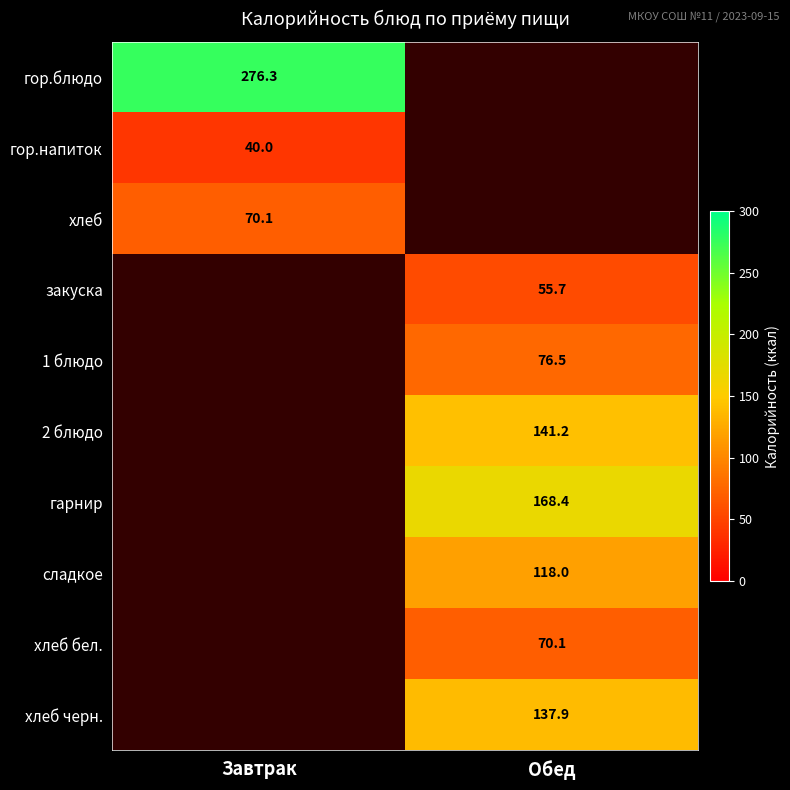

The хлеб черн. series shows 137.9 at Обед. True or false?

True